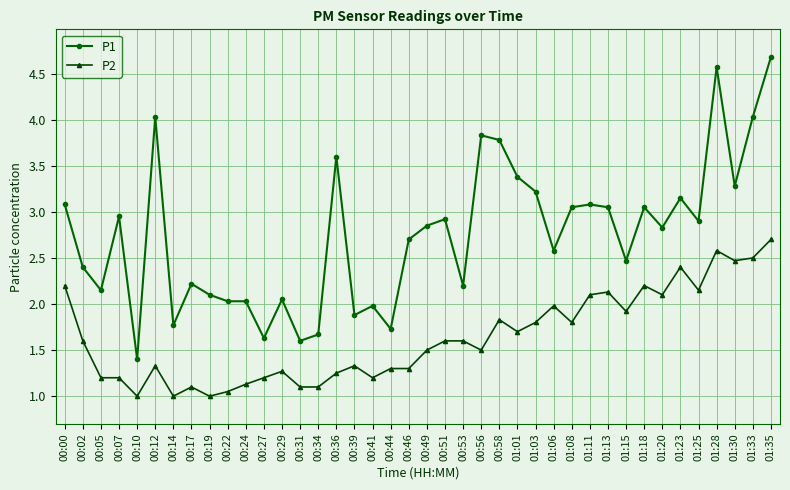

What is the smallest value displayed?

1.0